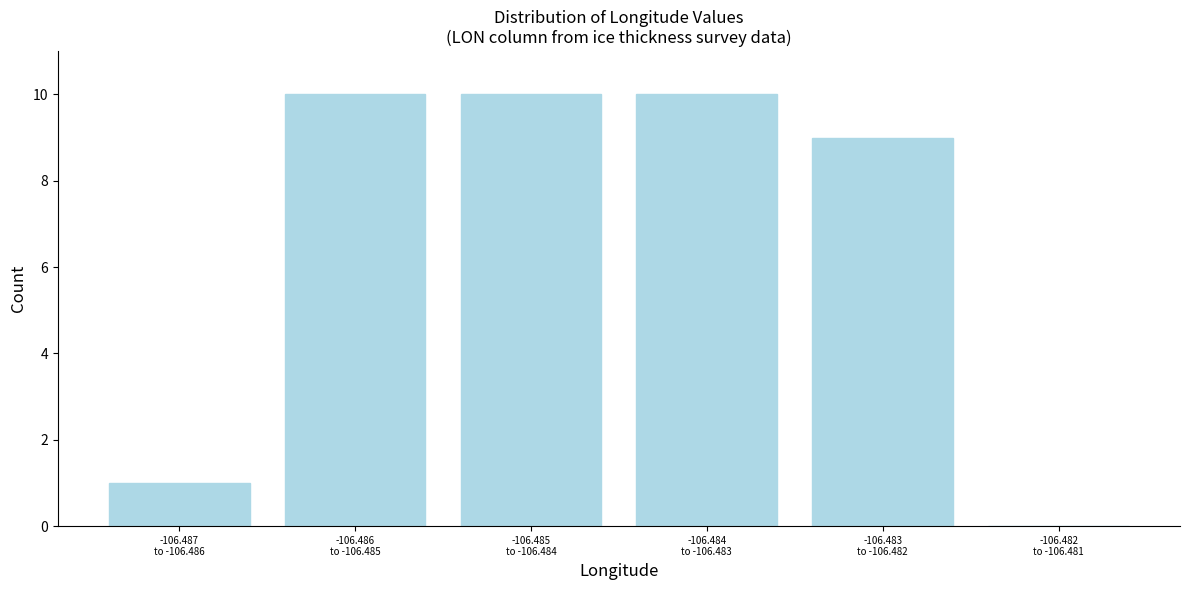

What is the maximum value shown in the chart?

10